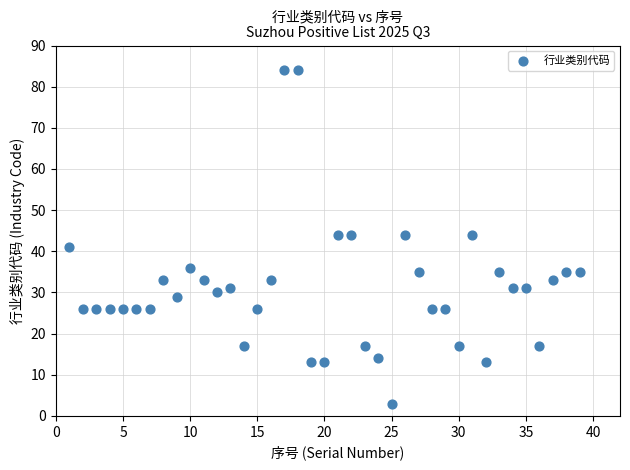

What is the range of X values (max minus min)?

38